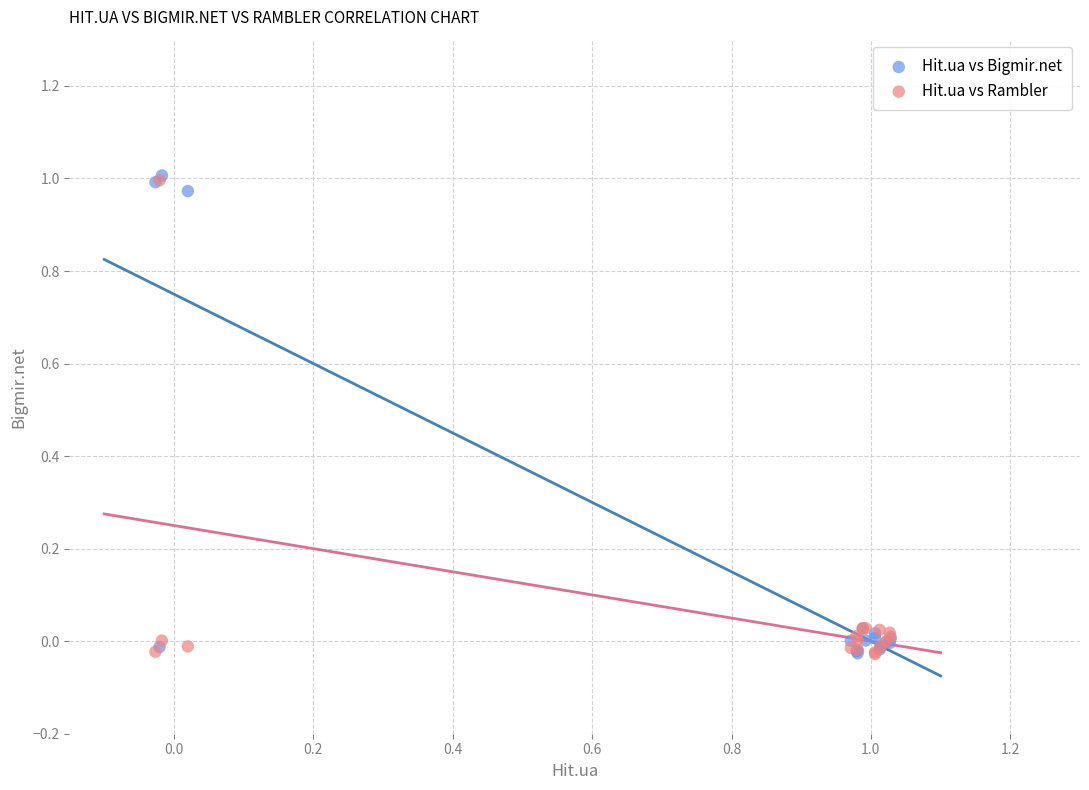

What are all the series names shown in the legend?

Hit.ua vs Bigmir.net, Hit.ua vs Rambler